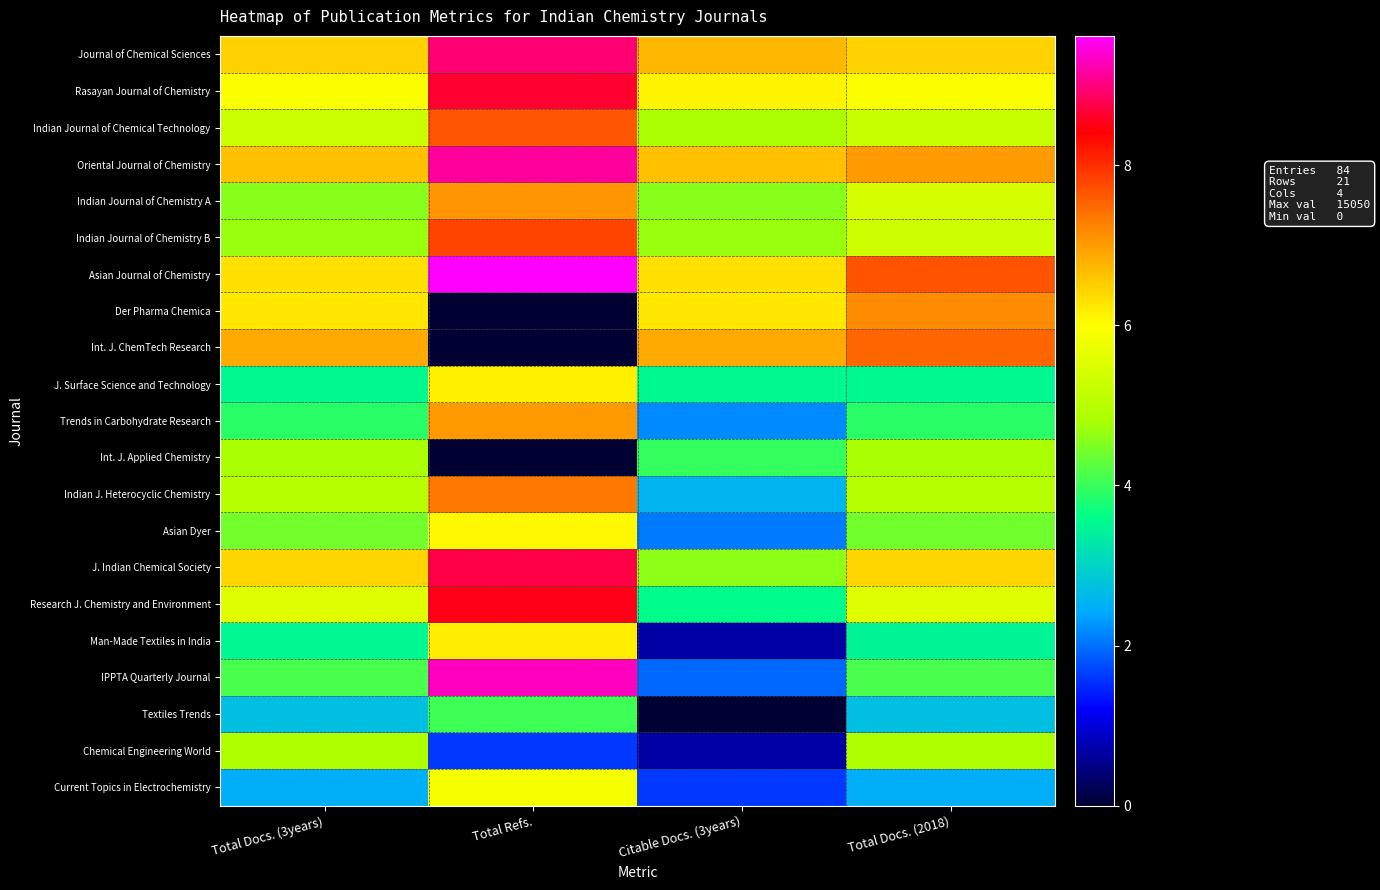

At which category is the sum across all series the highest?

Total Refs.